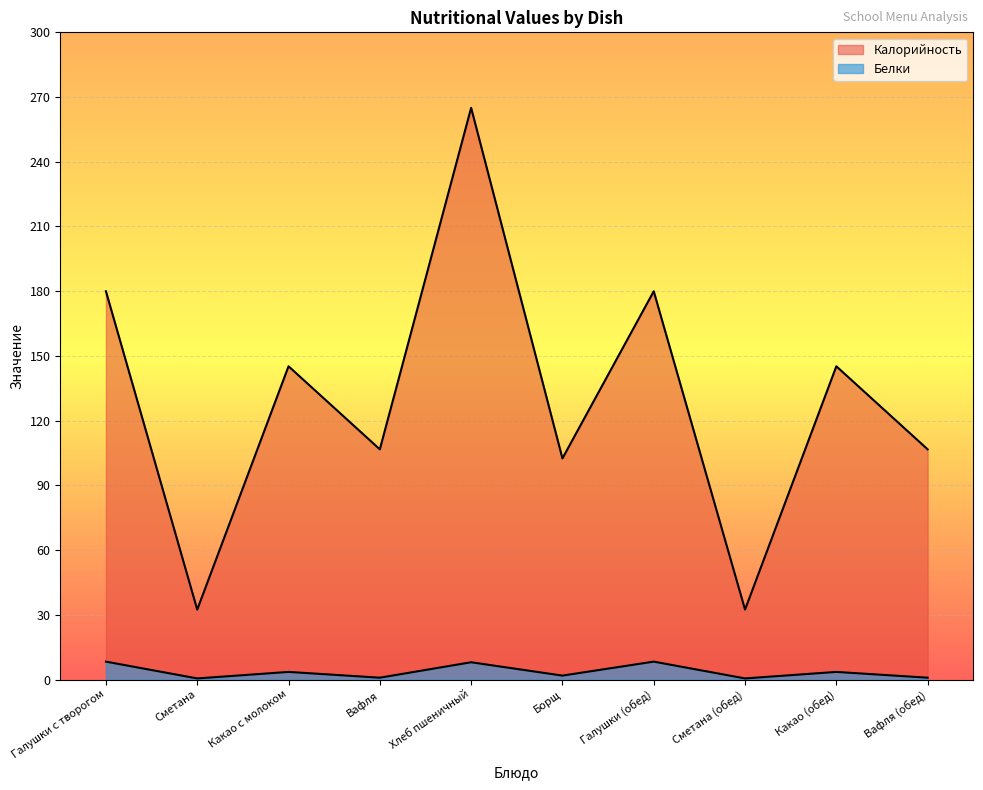

Does the chart display data point markers on the line(s)?

No